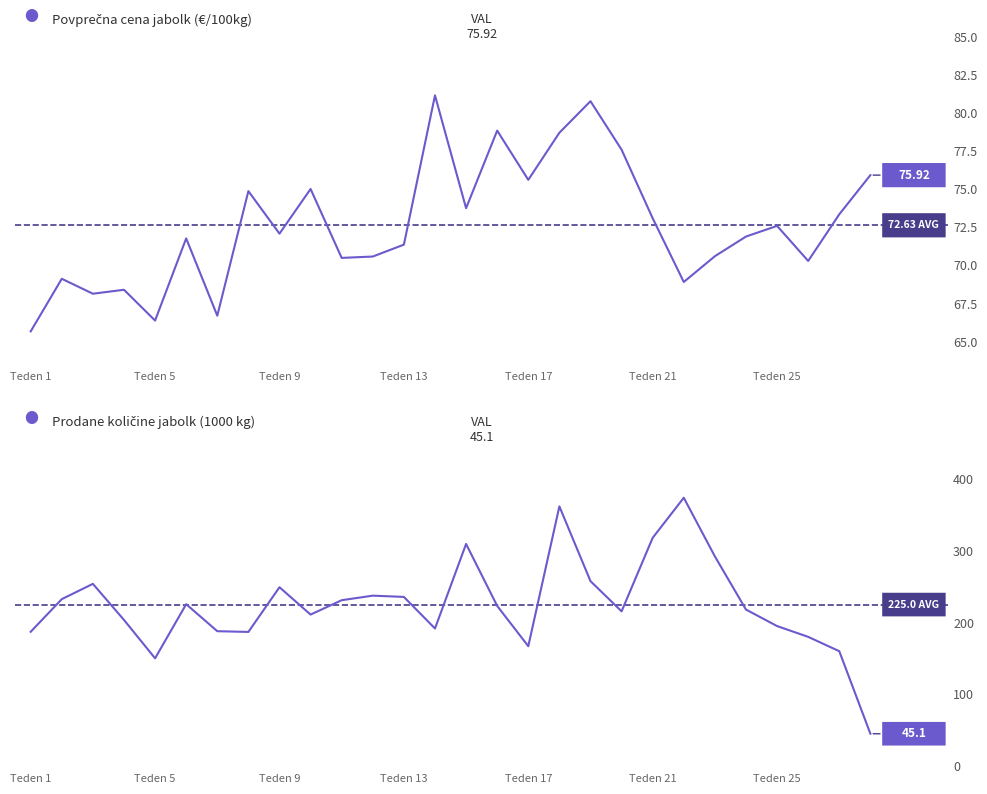

What is the lowest value of the Povprečna cena jabolk (€/100kg) series?

65.7